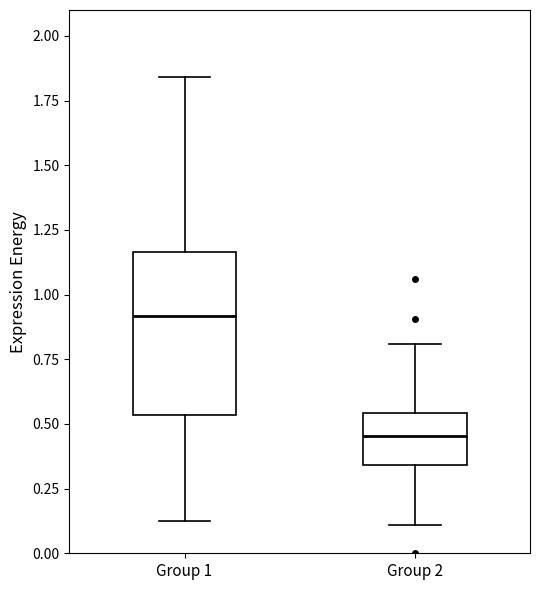

Comparing the boxes themselves (not the whiskers), which one is the tallest?

Group 1